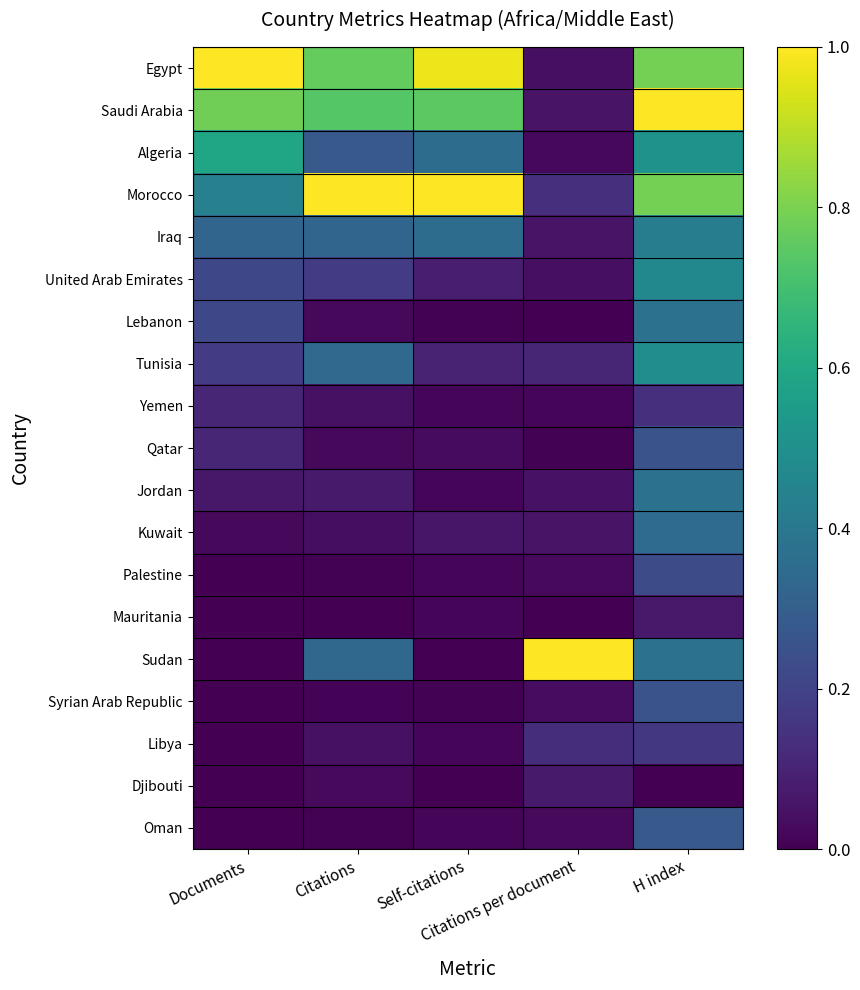

Reading left to right, what are all the values shown in this chart?

Egypt: Documents=1.0	Citations=0.8	Self-citations=1.0	Citations per document=0.0	H index=0.8
Saudi Arabia: Documents=0.8	Citations=0.7	Self-citations=0.7	Citations per document=0.1	H index=1.0
Algeria: Documents=0.6	Citations=0.3	Self-citations=0.4	Citations per document=0.0	H index=0.5
Morocco: Documents=0.4	Citations=1.0	Self-citations=1.0	Citations per document=0.1	H index=0.8
Iraq: Documents=0.3	Citations=0.3	Self-citations=0.4	Citations per document=0.1	H index=0.4
United Arab Emirates: Documents=0.2	Citations=0.2	Self-citations=0.1	Citations per document=0.0	H index=0.5
Lebanon: Documents=0.2	Citations=0.0	Self-citations=0.0	Citations per document=0.0	H index=0.4
Tunisia: Documents=0.2	Citations=0.3	Self-citations=0.1	Citations per document=0.1	H index=0.5
Yemen: Documents=0.1	Citations=0.0	Self-citations=0.0	Citations per document=0.0	H index=0.1
Qatar: Documents=0.1	Citations=0.0	Self-citations=0.0	Citations per document=0.0	H index=0.3
Jordan: Documents=0.1	Citations=0.1	Self-citations=0.0	Citations per document=0.0	H index=0.4
Kuwait: Documents=0.0	Citations=0.0	Self-citations=0.1	Citations per document=0.1	H index=0.3
Palestine: Documents=0.0	Citations=0.0	Self-citations=0.0	Citations per document=0.0	H index=0.2
Mauritania: Documents=0.0	Citations=0.0	Self-citations=0.0	Citations per document=0.0	H index=0.1
Sudan: Documents=0.0	Citations=0.3	Self-citations=0.0	Citations per document=1.0	H index=0.4
Syrian Arab Republic: Documents=0.0	Citations=0.0	Self-citations=0.0	Citations per document=0.0	H index=0.3
Libya: Documents=0.0	Citations=0.0	Self-citations=0.0	Citations per document=0.1	H index=0.2
Djibouti: Documents=0.0	Citations=0.0	Self-citations=0.0	Citations per document=0.1	H index=0.0
Oman: Documents=0.0	Citations=0.0	Self-citations=0.0	Citations per document=0.0	H index=0.3